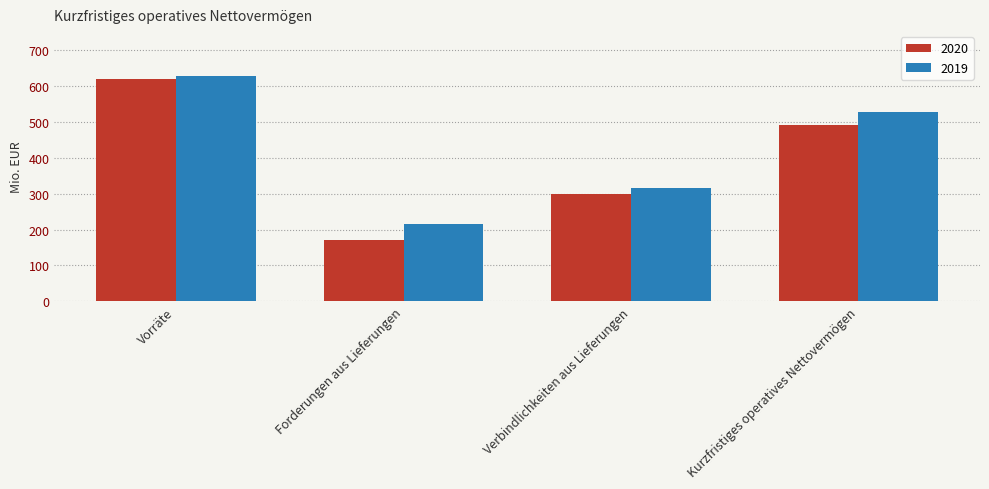

What is the label of the 3rd bar from the left?

Verbindlichkeiten aus Lieferungen